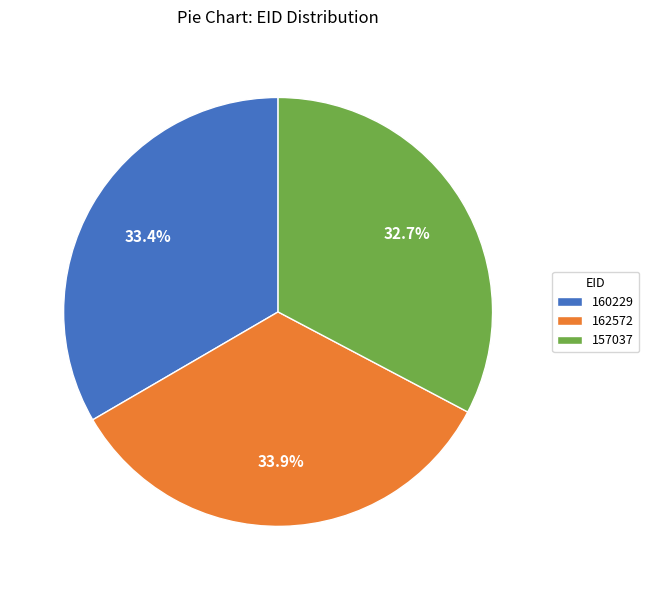

Is there a majority slice in this chart?

No